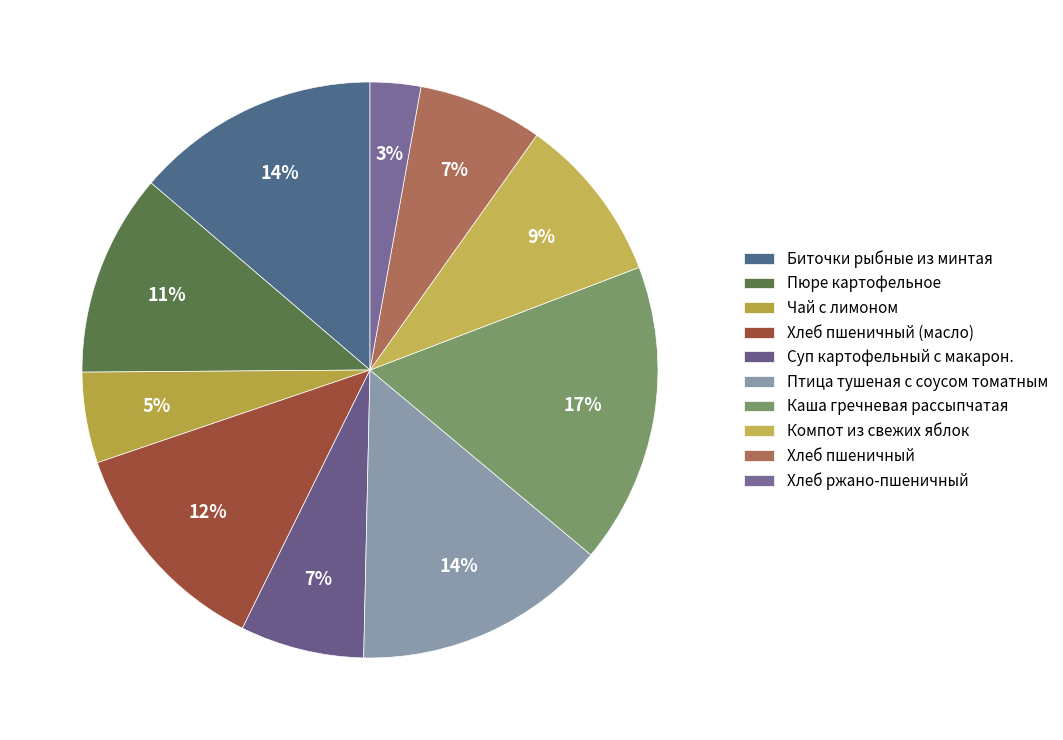

Rank the categories by value from lowest to highest.

Хлеб ржано-пшеничный, Чай с лимоном, Суп картофельный с макарон., Хлеб пшеничный, Компот из свежих яблок, Пюре картофельное, Хлеб пшеничный (масло), Биточки рыбные из минтая, Птица тушеная с соусом томатным, Каша гречневая рассыпчатая